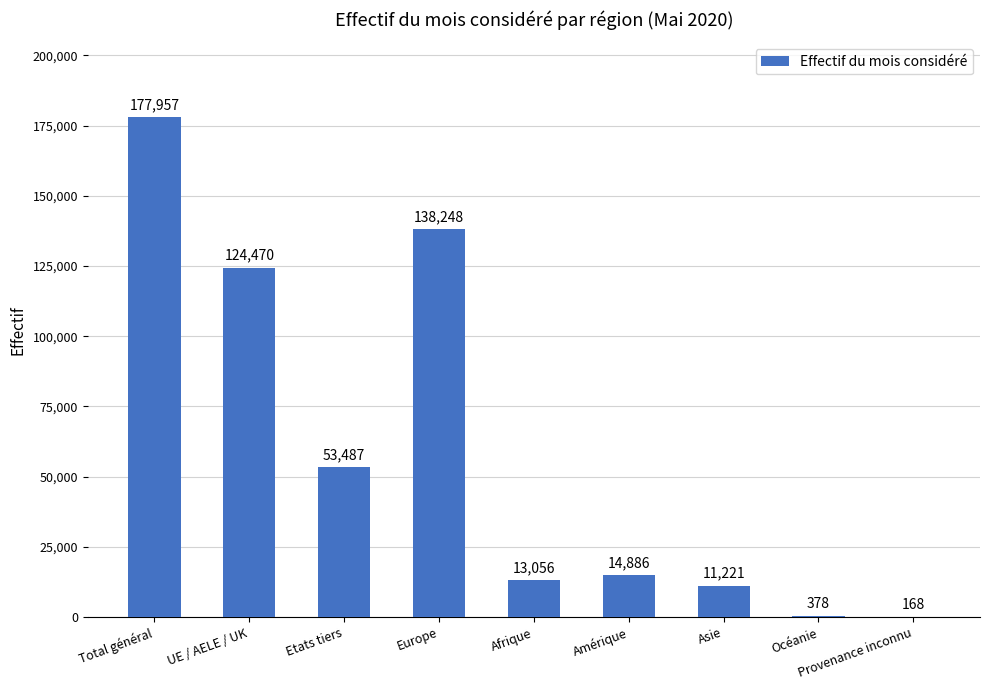

Are the bars grouped side by side (vs. stacked)?

No